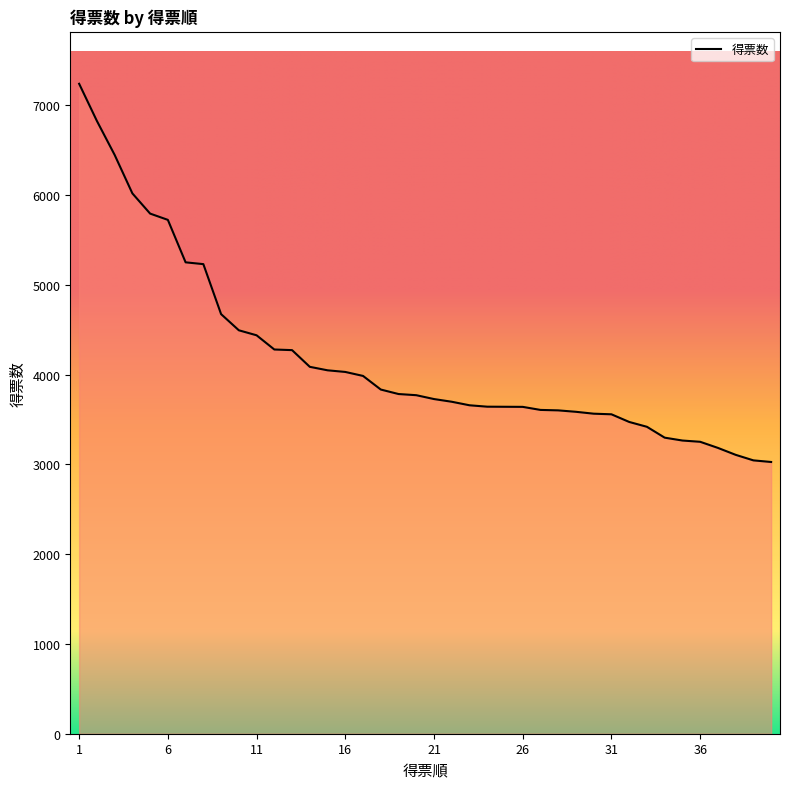

Does the chart have visible grid lines?

No